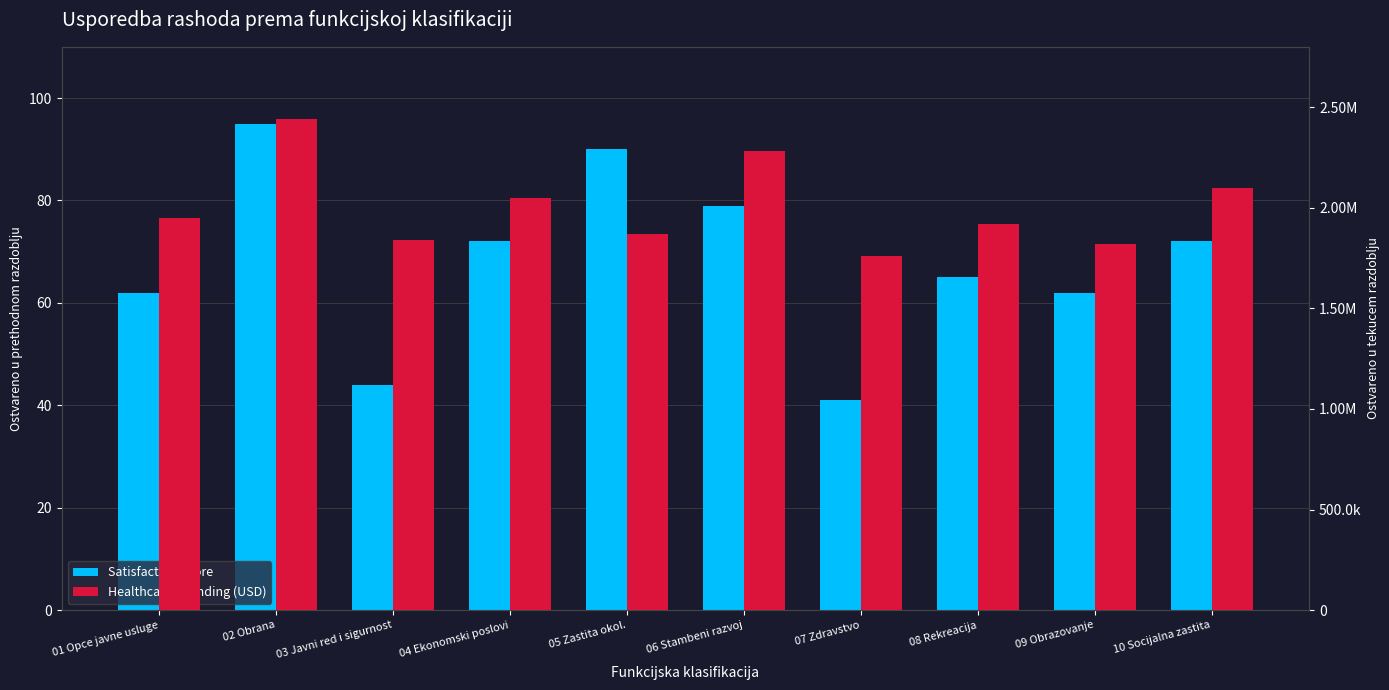

The Satisfaction Score series shows 62 at 09 Obrazovanje. True or false?

True